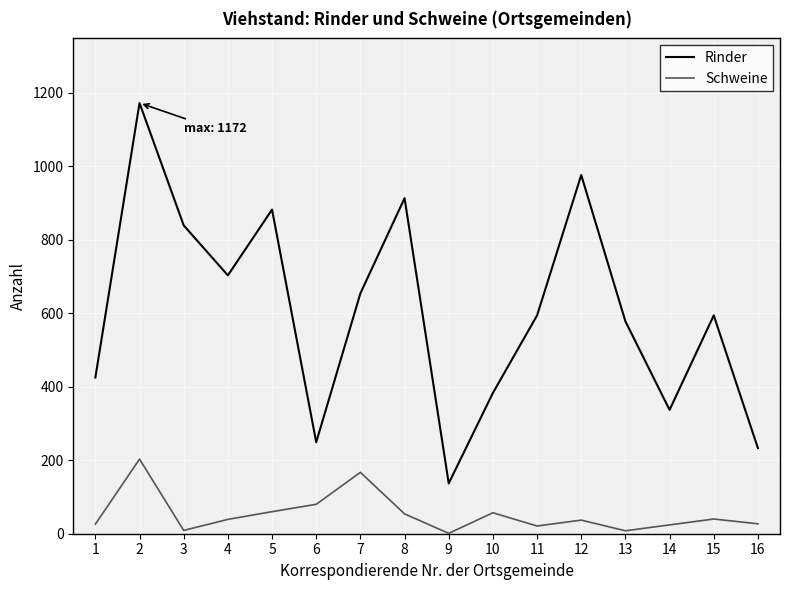

Which series has the largest range (max minus min)?

Rinder